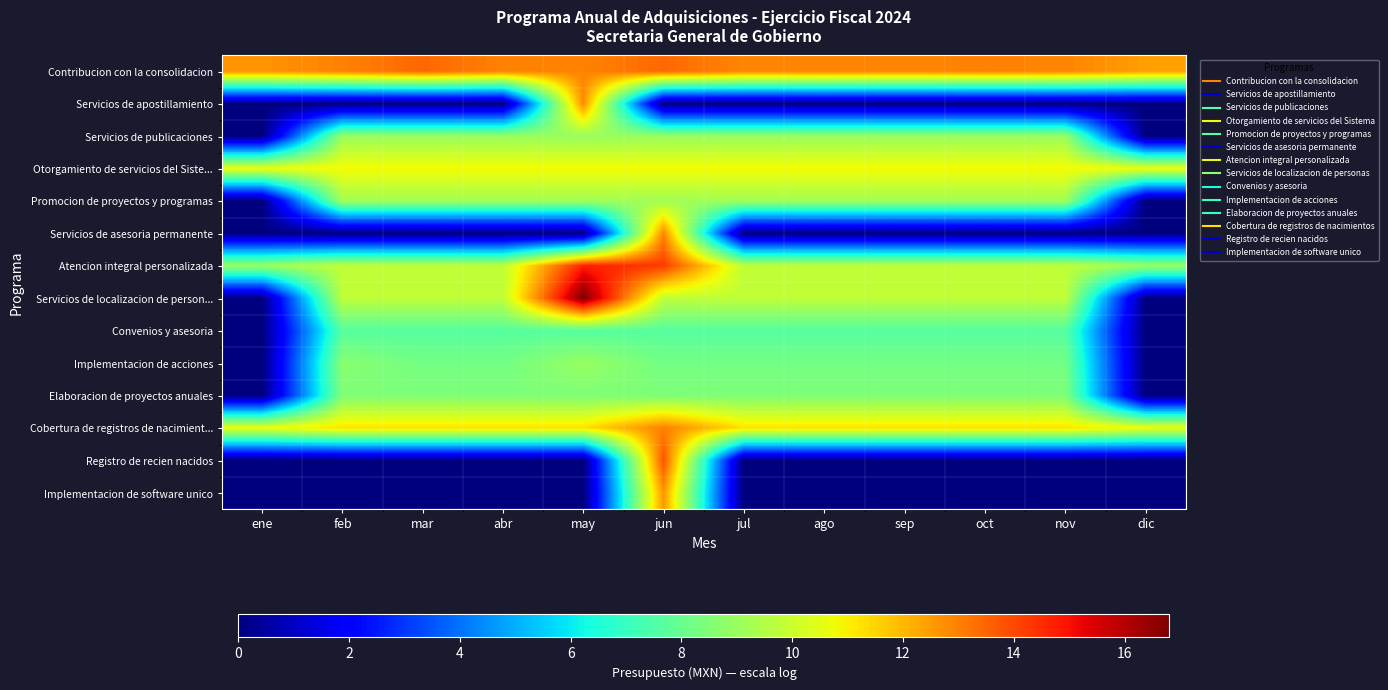

What is the spread (max minus min) of values at oct?

13.0